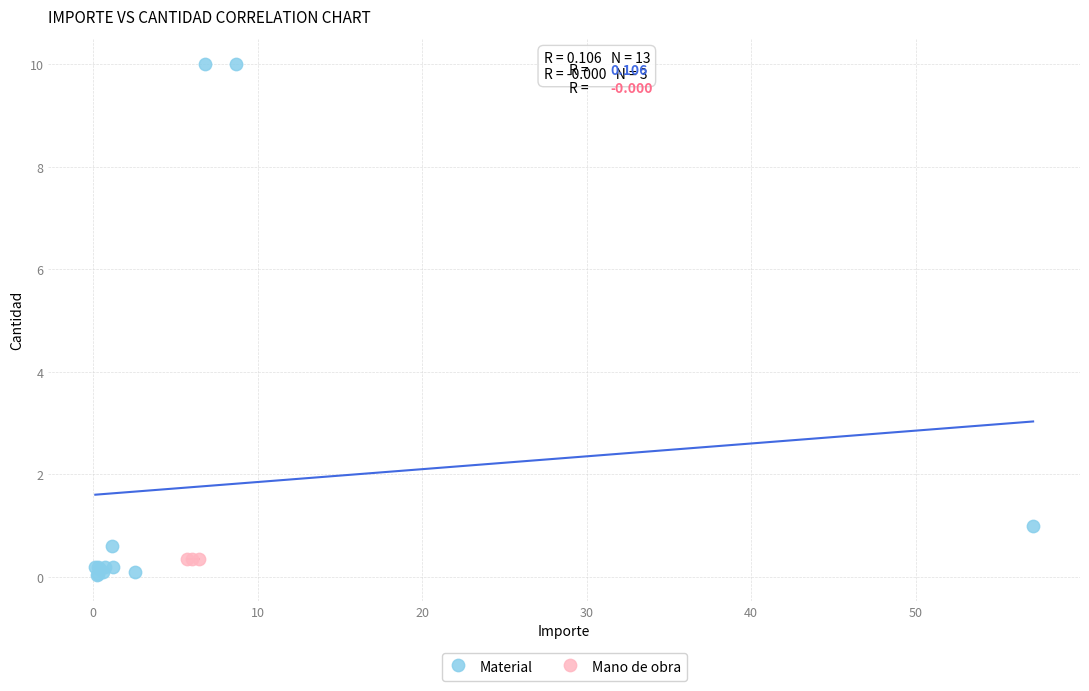

Which series reaches the maximum Y coordinate?

Material